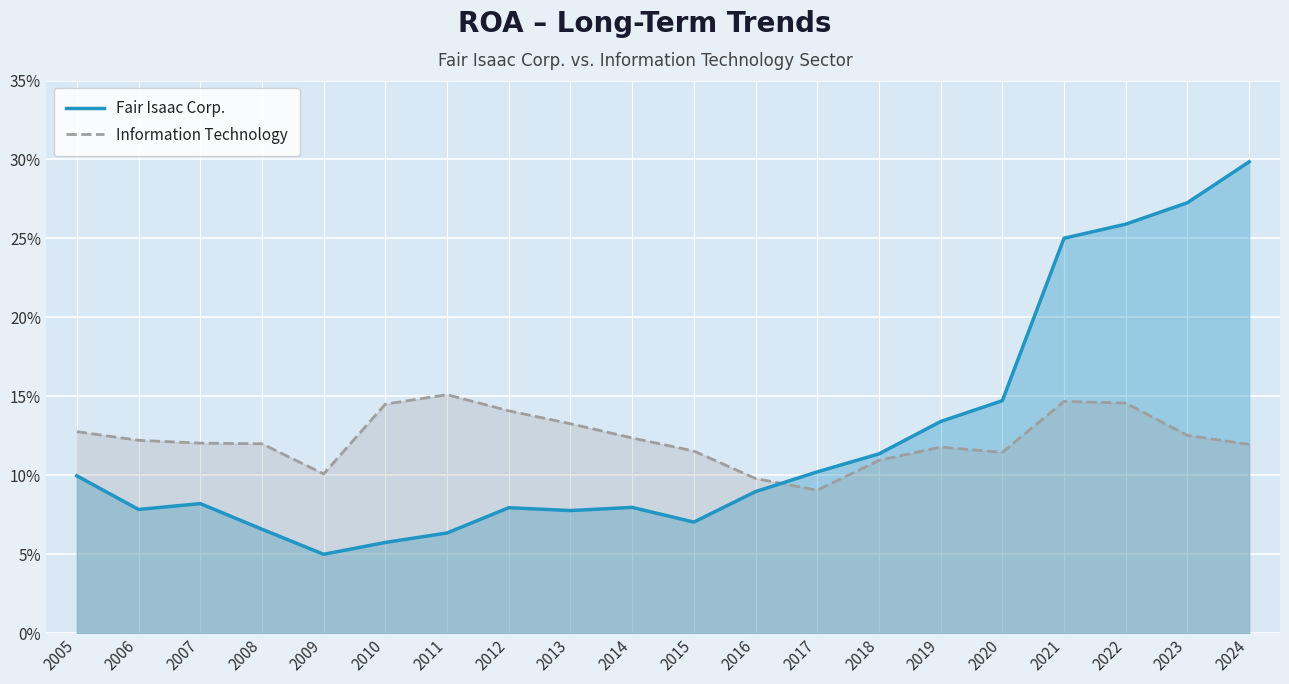

What is the value of the Information Technology point at the 8th from the left?

0.1